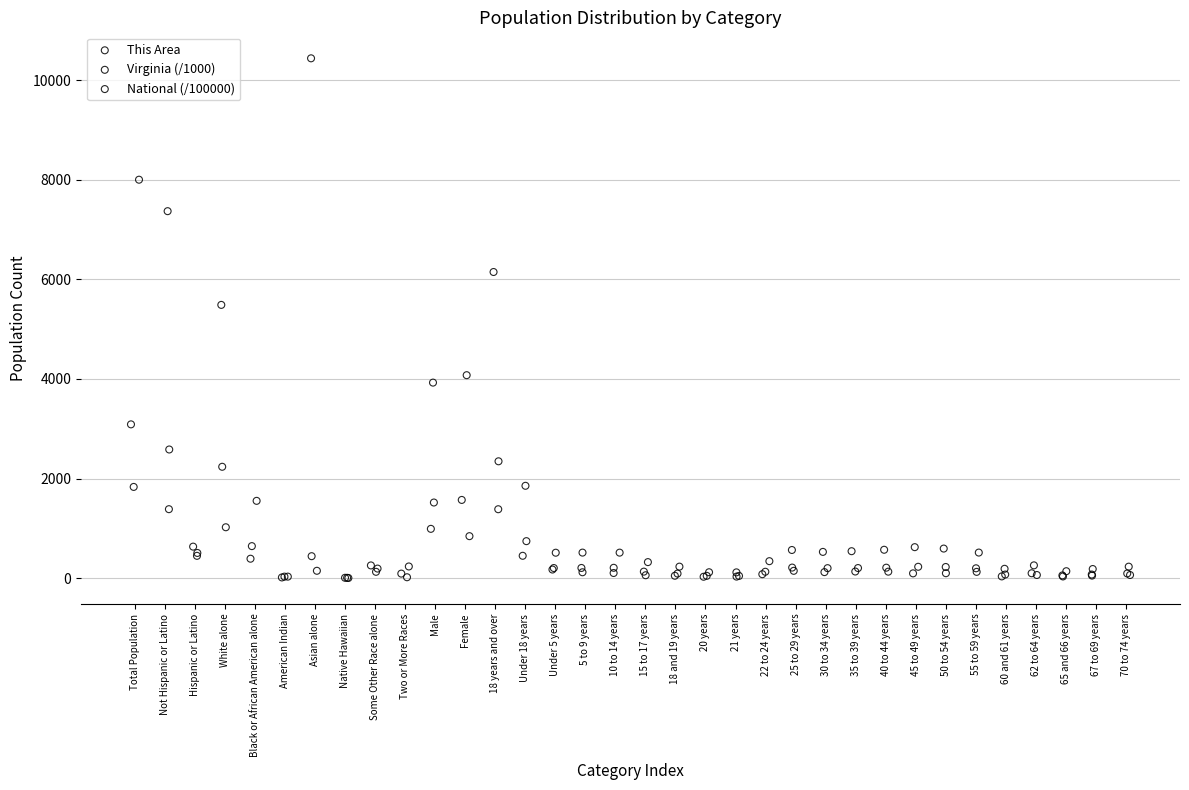

Which series has the largest Y range (max minus min)?

This Area